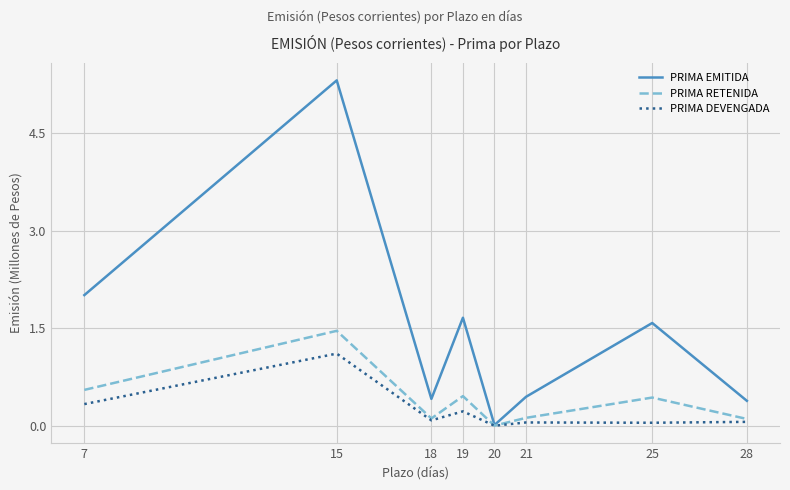

Which category has the lowest value in the PRIMA EMITIDA series?

20